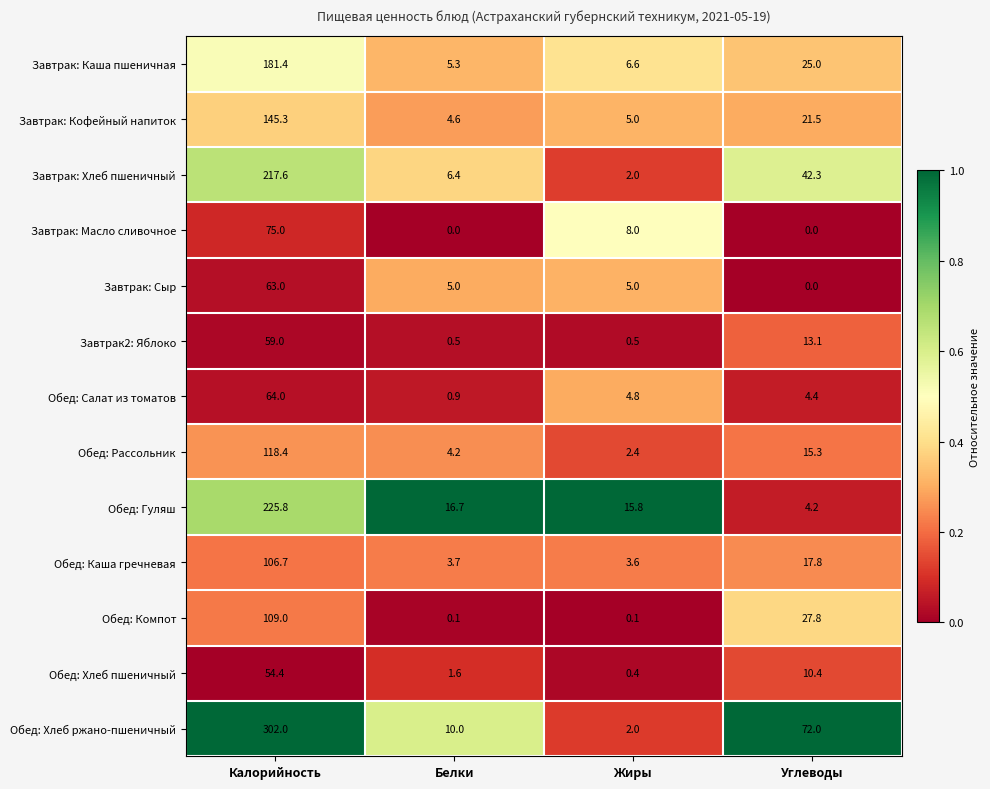

How many series are shown in this chart?

13